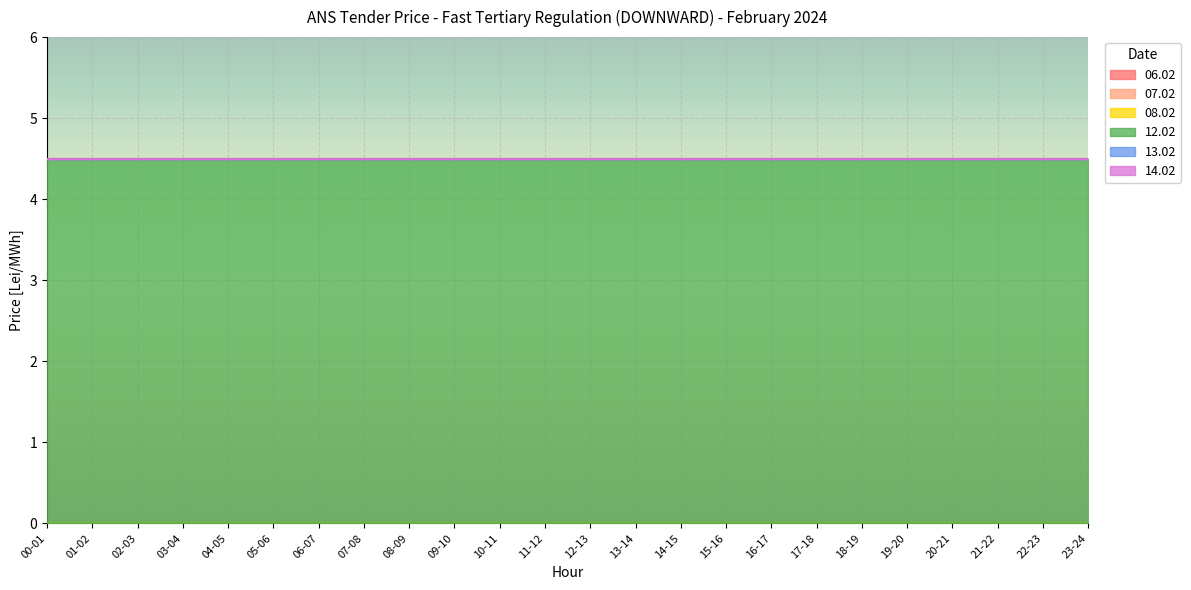

Which series has the largest range (max minus min)?

06.02